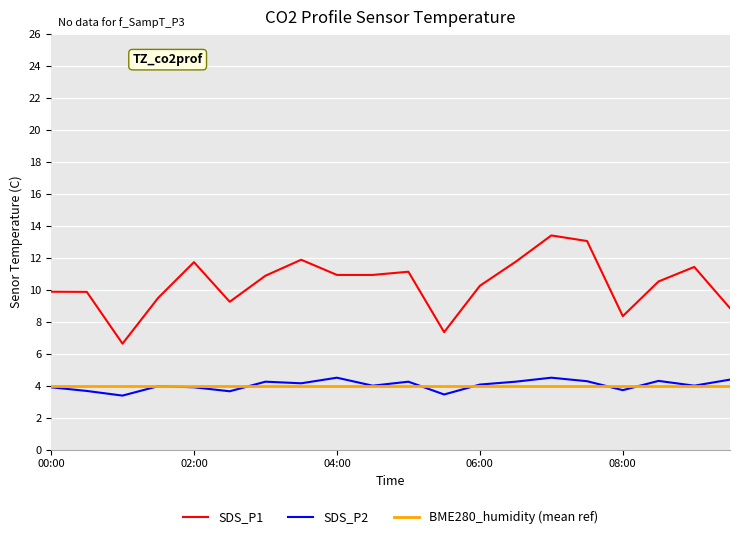

Which series has the largest total across all categories?

SDS_P1